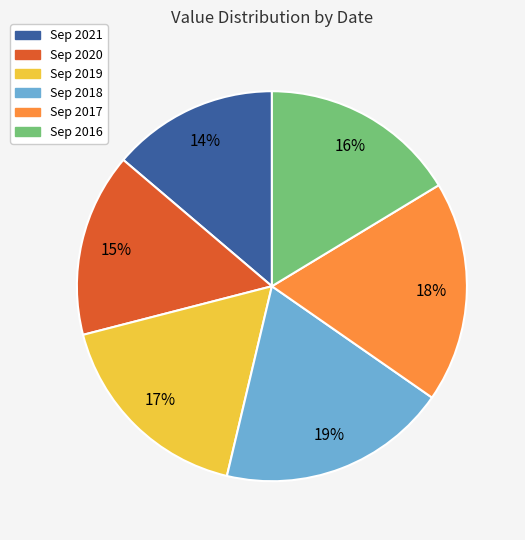

True or false: Sep 2016 accounts for 2% of the total.

False